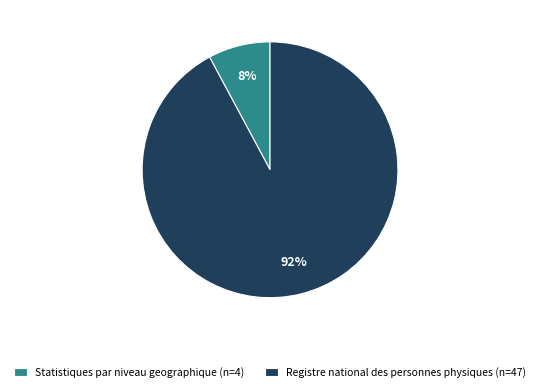

To the nearest percent, what portion does Registre national des personnes physiques represent?

92%